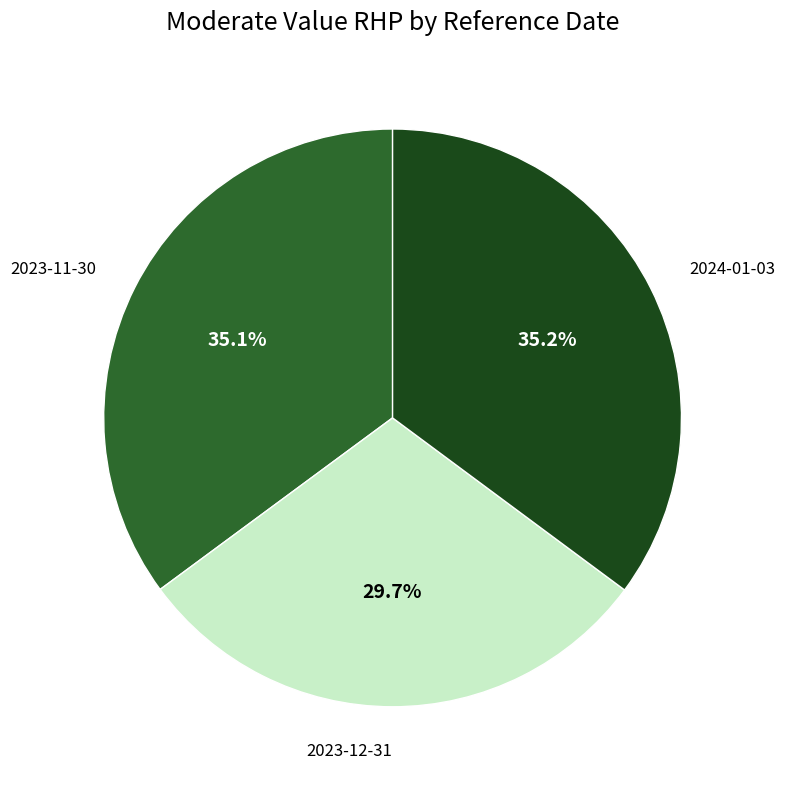

What percentage is NOT represented by 2024-01-03?

64.8%